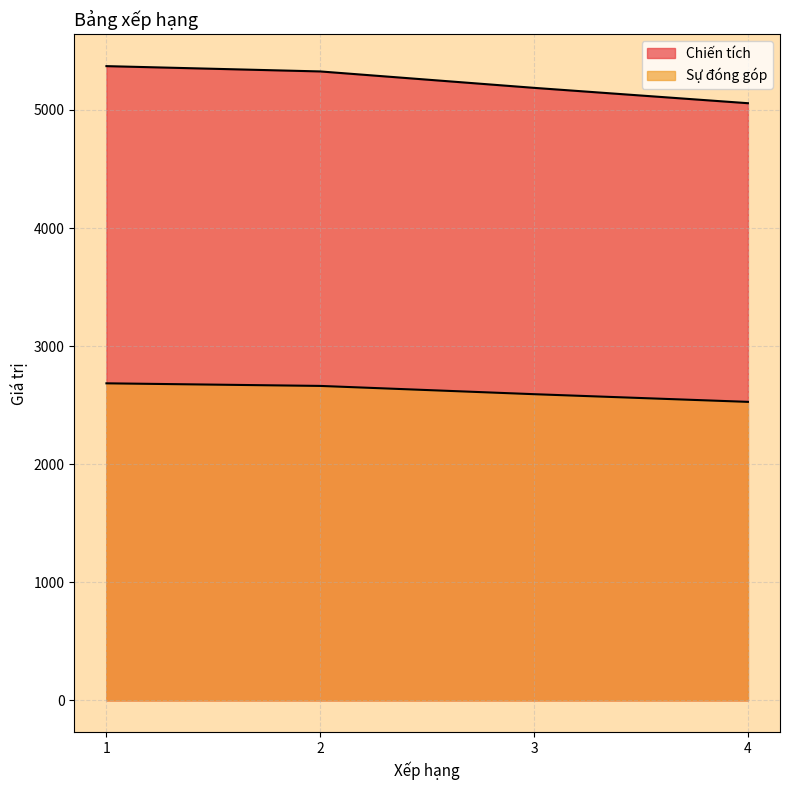

How many values in the Sự đóng góp series exceed 2663?

1